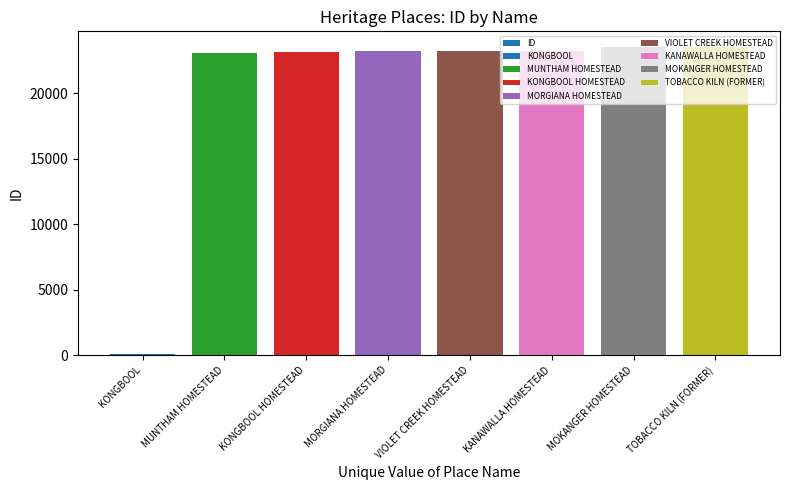

Reading left to right, list all the values displayed in this chart.

KONGBOOL=85	MUNTHAM HOMESTEAD=23040	KONGBOOL HOMESTEAD=23122	MORGIANA HOMESTEAD=23185	VIOLET CREEK HOMESTEAD=23186	KANAWALLA HOMESTEAD=23211	MOKANGER HOMESTEAD=23543	TOBACCO KILN (FORMER)=23544